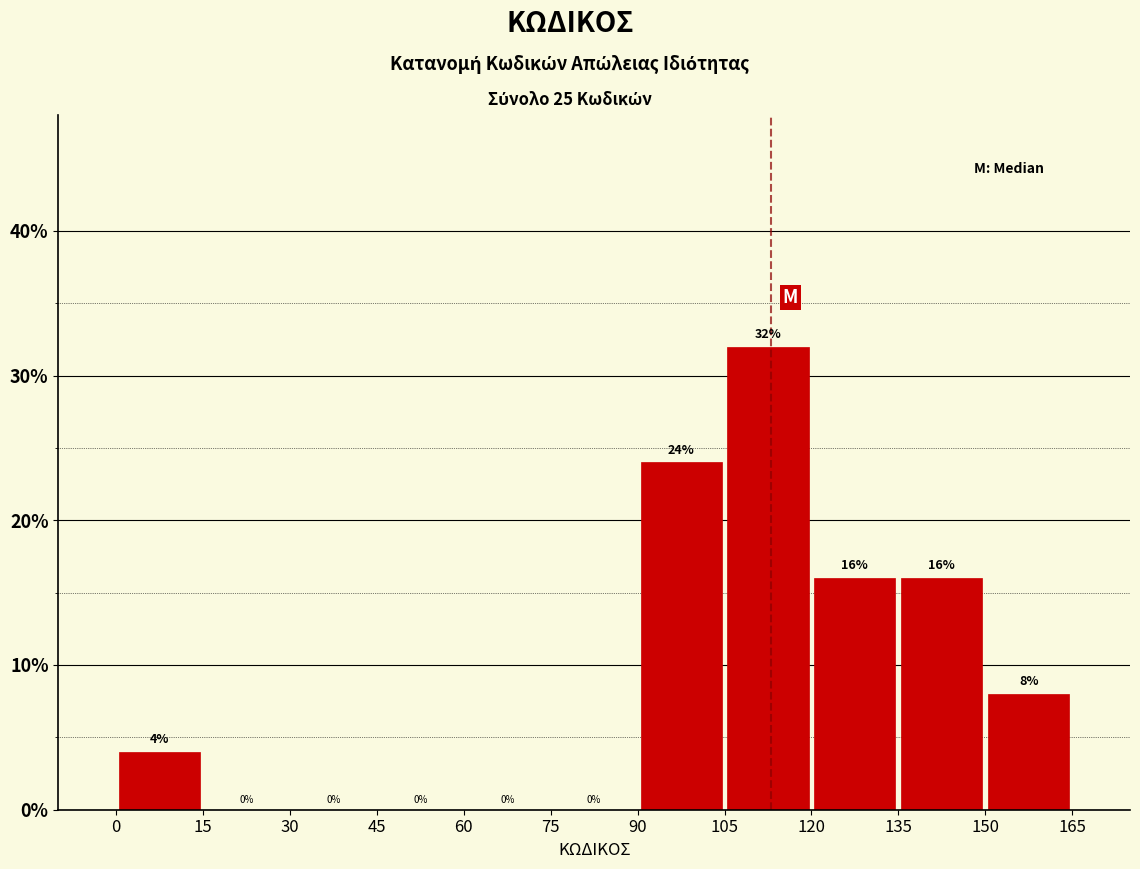

Reading left to right, list every bar in this chart as the range it spans on the x-axis followed by its height.

0 to 15: 4
15 to 30: 0
30 to 45: 0
45 to 60: 0
60 to 75: 0
75 to 90: 0
90 to 105: 24
105 to 120: 32
120 to 135: 16
135 to 150: 16
150 to 165: 8